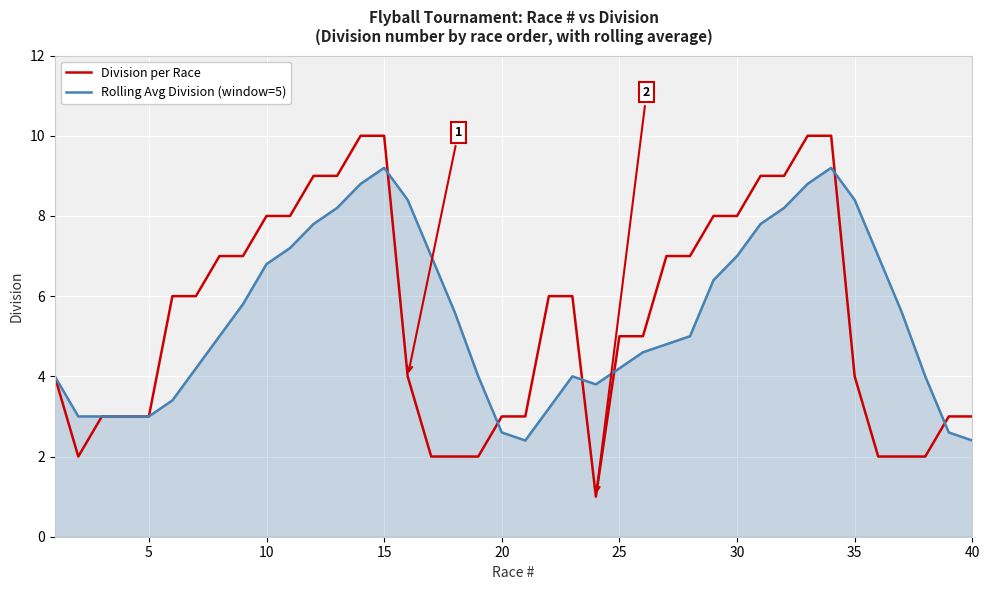

What is the minimum value shown in the chart?

1.0